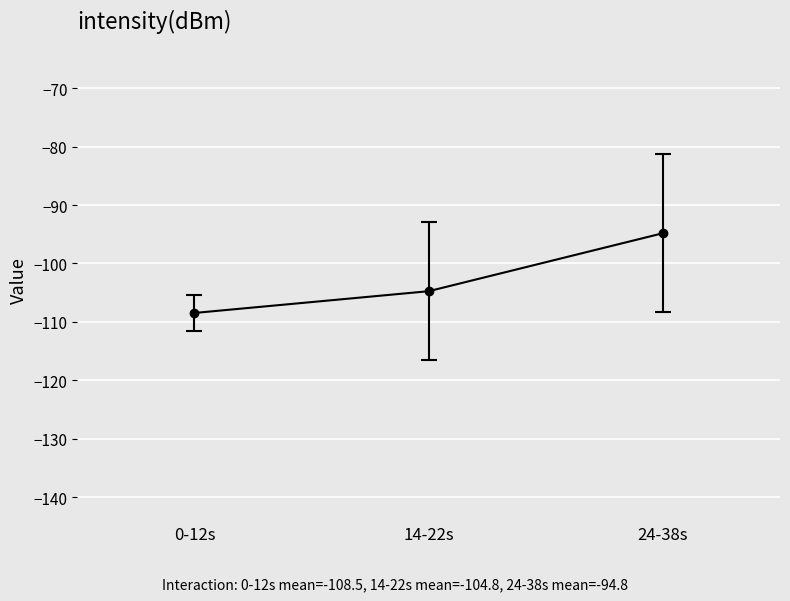

The value at 0-12s is -108.5. True or false?

True